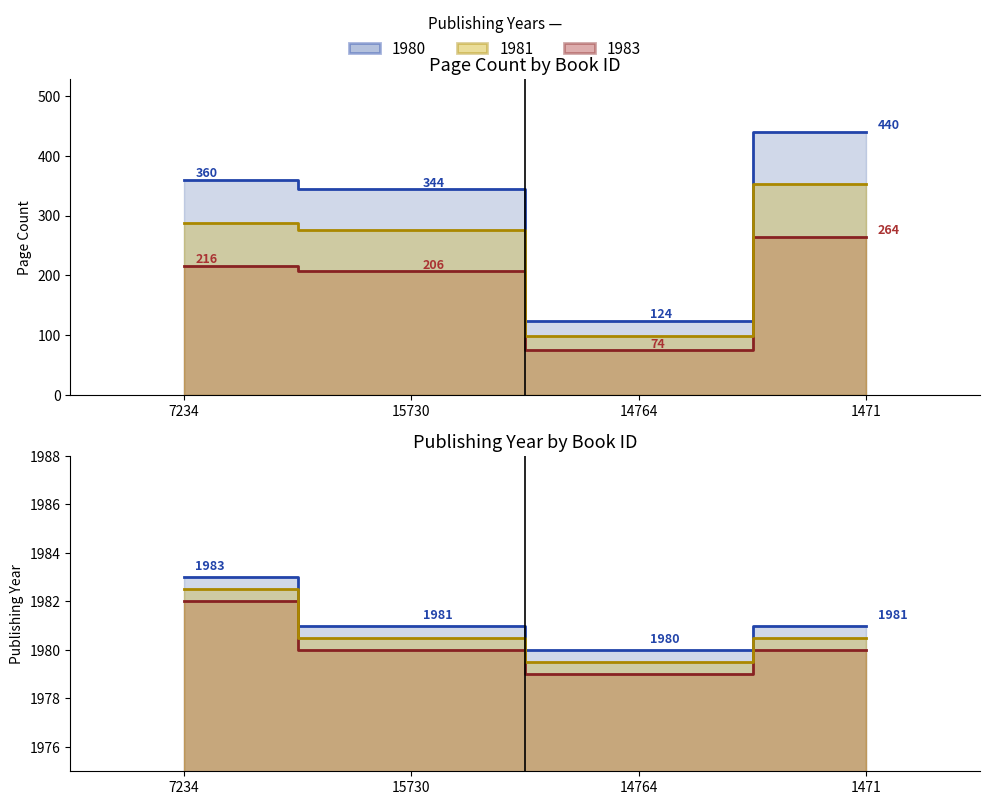

Which series has the widest spread of values?

pageCount